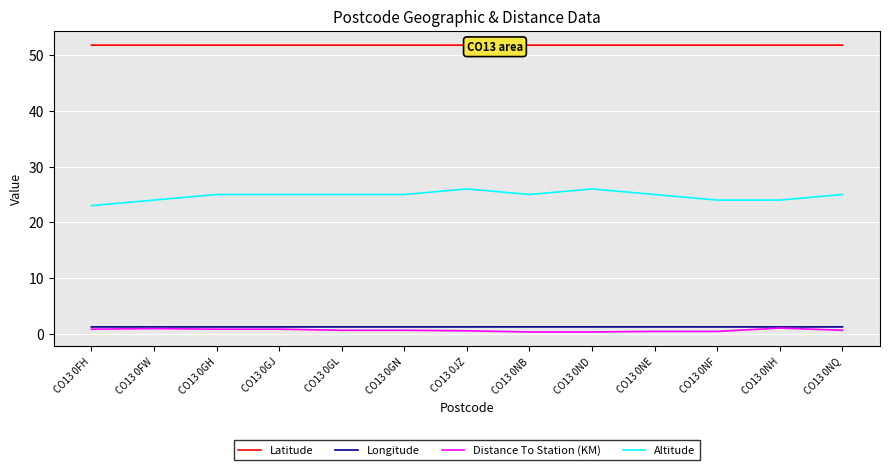

In Latitude, how many points are higher than both neighbors (excluding endpoints)?

4